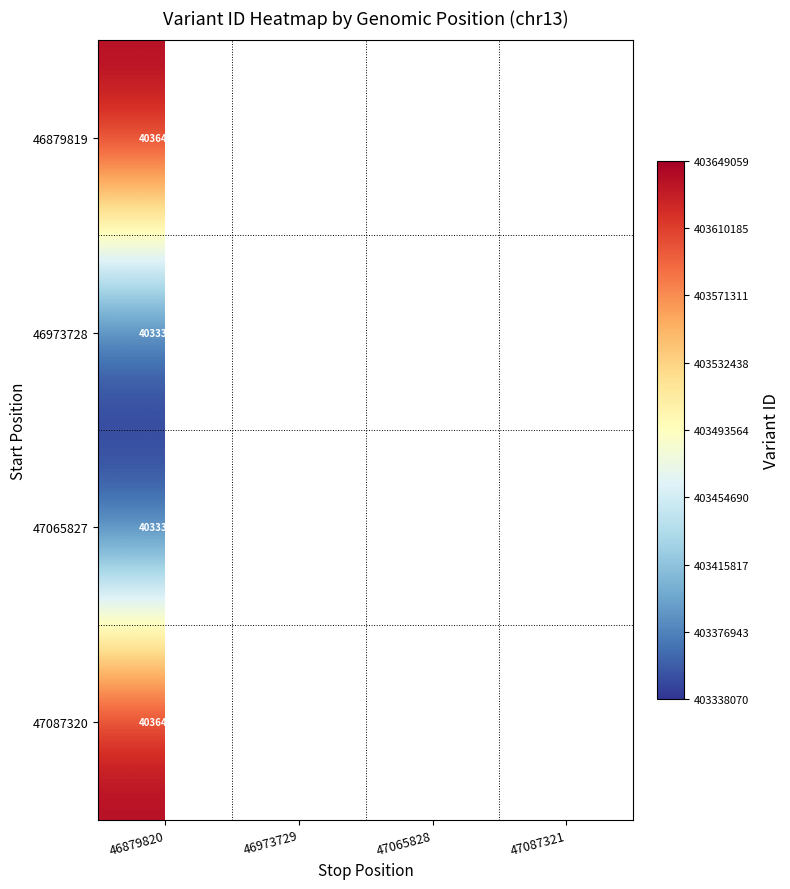

Rank the series at 46879820 from lowest to highest value.

46973728, 47065827, 46879819, 47087320